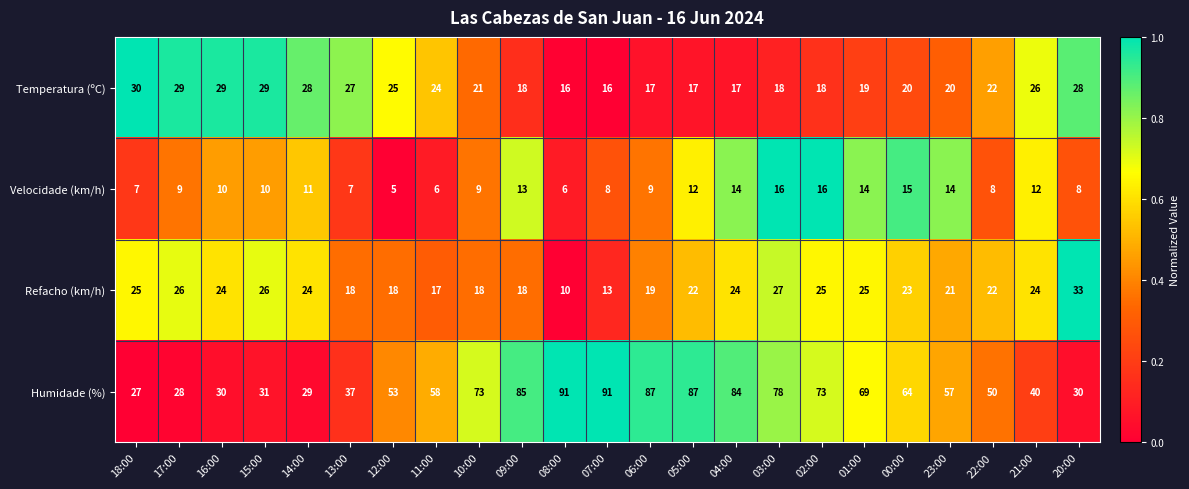

What is the difference between the maximum and minimum values in the Humidade (%) series?

64